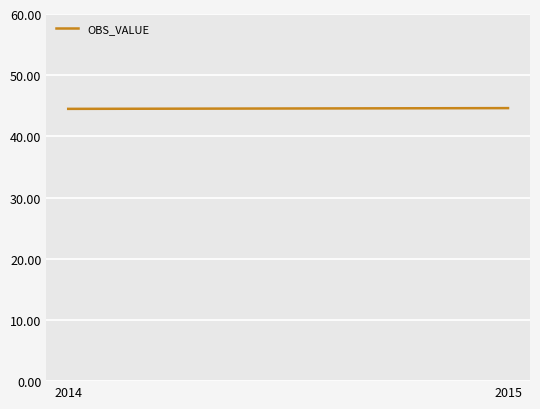

What is the sum of the values at 2014 and 2015?

89.1